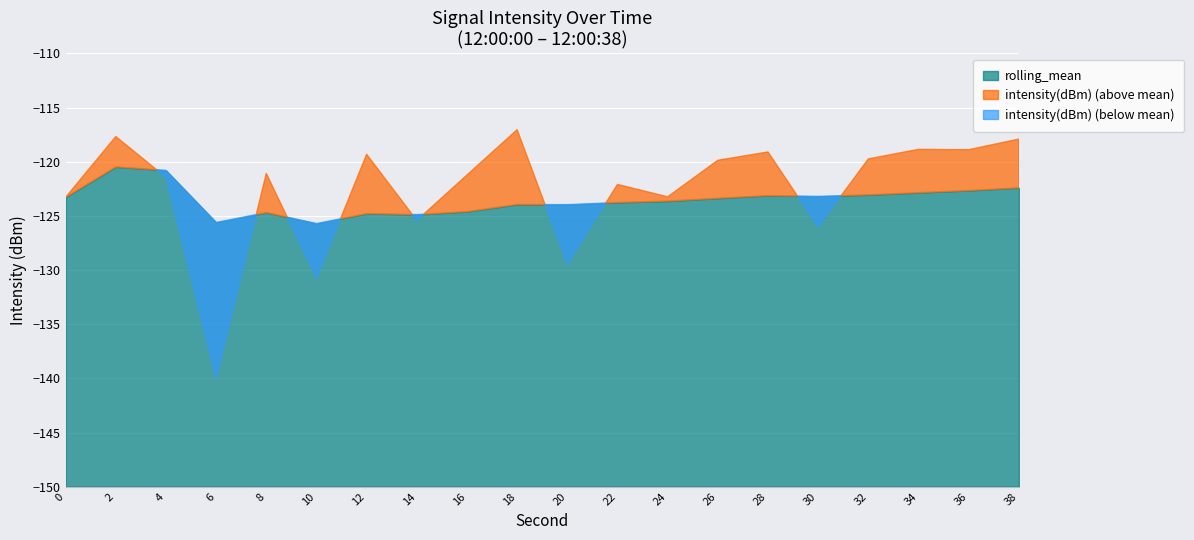

Reading left to right, transcribe all the data shown in this chart.

intensity(dBm): -123.3	-117.7	-121.4	-140.0	-121.1	-130.7	-119.3	-125.4	-121.2	-117.0	-129.5	-122.1	-123.2	-119.9	-119.1	-126.0	-119.7	-118.9	-118.9	-117.9
rolling_mean: -123.3	-120.5	-120.8	-125.6	-124.7	-125.7	-124.8	-124.9	-124.6	-123.9	-124.0	-123.8	-123.6	-123.4	-123.1	-123.2	-123.1	-122.9	-122.7	-122.4